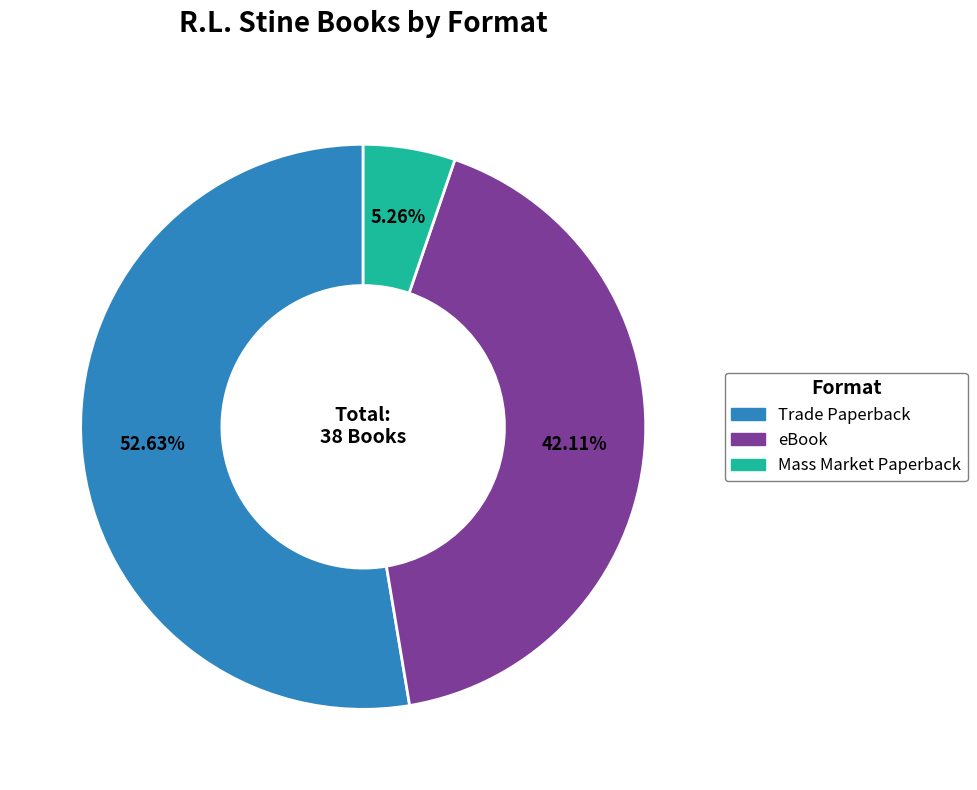

Count the number of slices in the pie.

3